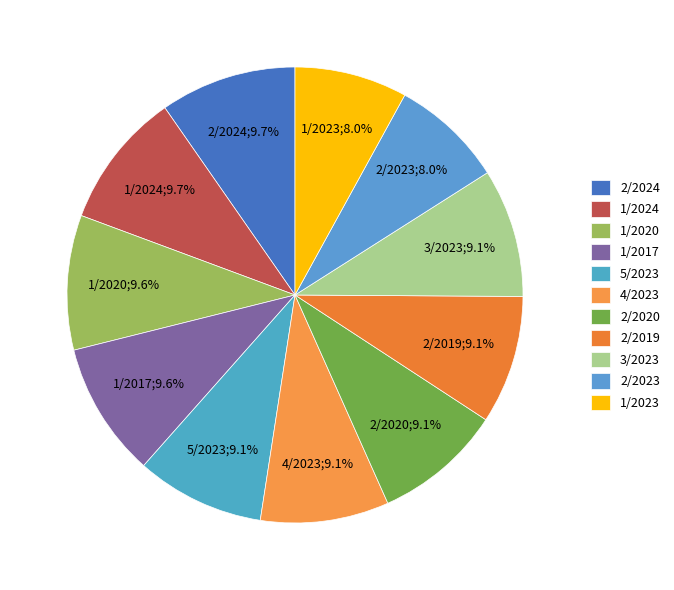

How many slices are in this pie chart?

11